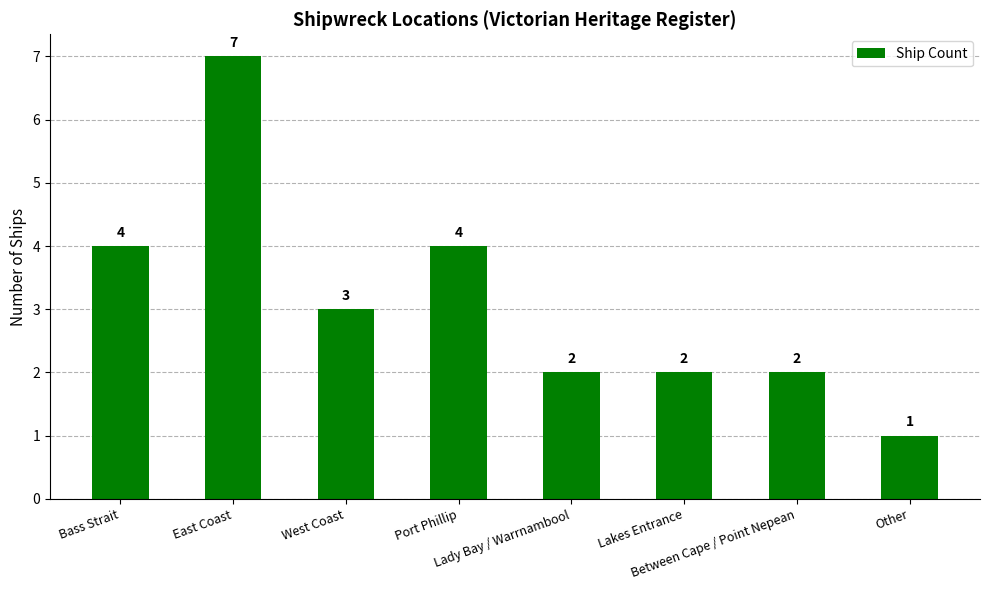

What is the ratio of the value at West Coast to the value at Lady Bay / Warrnambool?

1.5